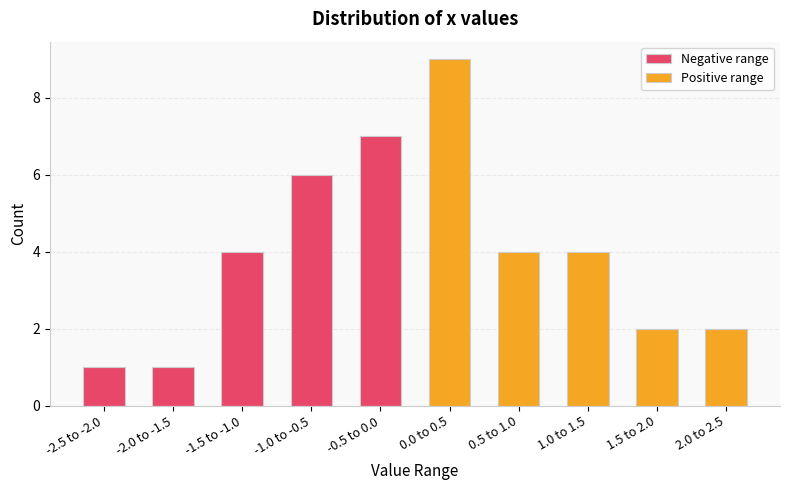

At -0.5 to 0.0, list the series in order from smallest to largest.

Positive range, Negative range